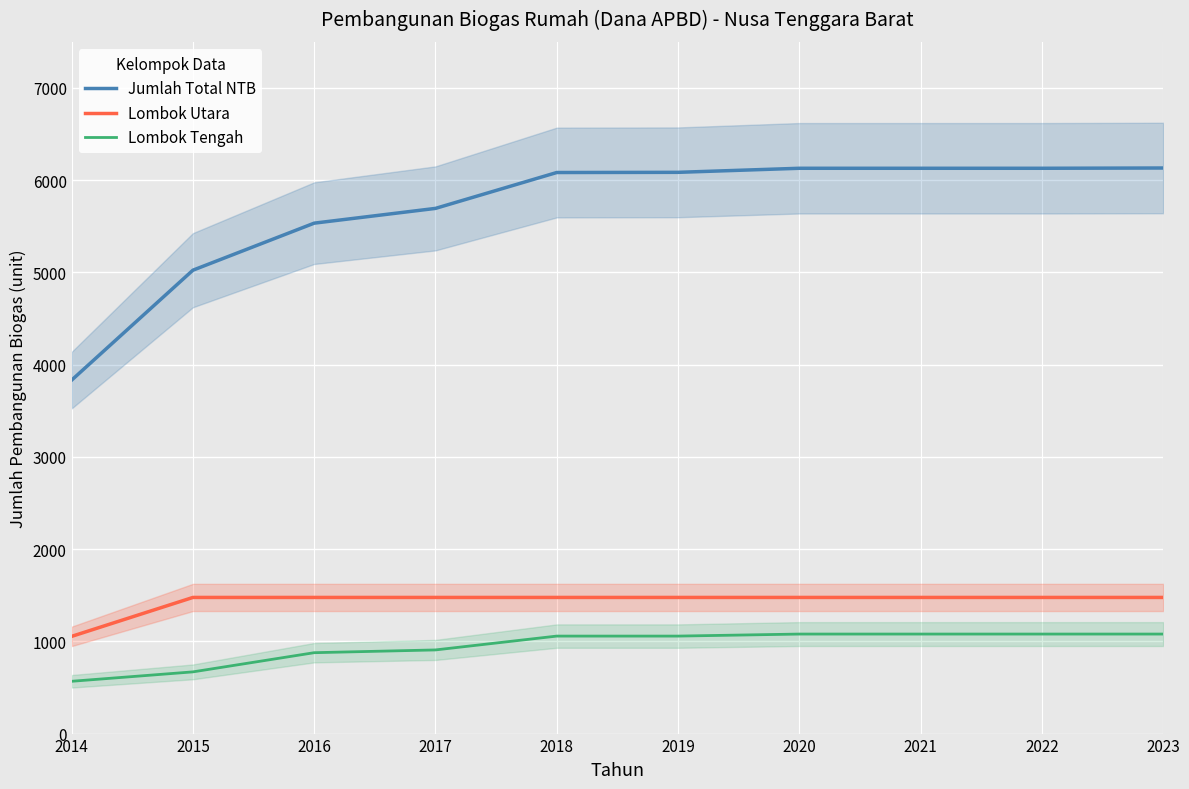

What is the average value of the Jumlah Total NTB series?

5677